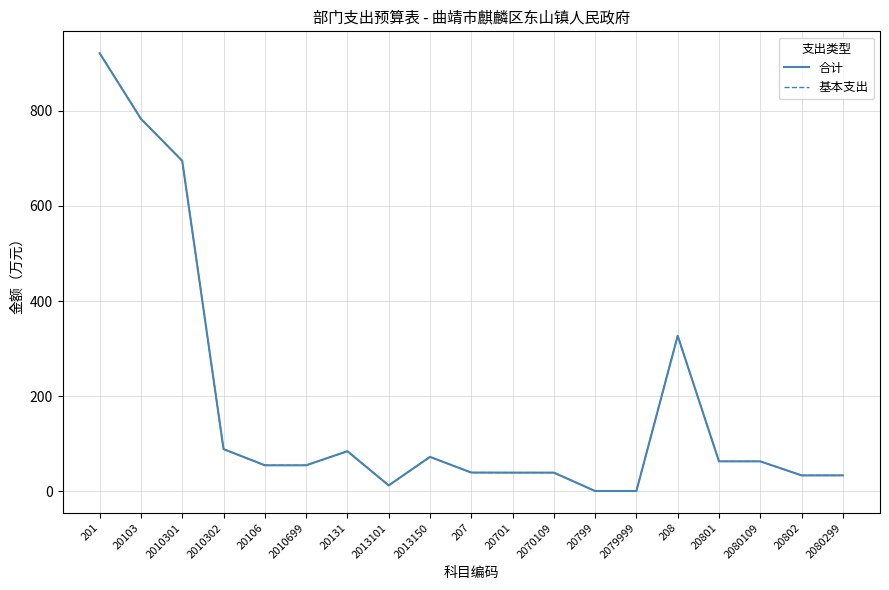

Does the chart display data point markers on the line(s)?

No